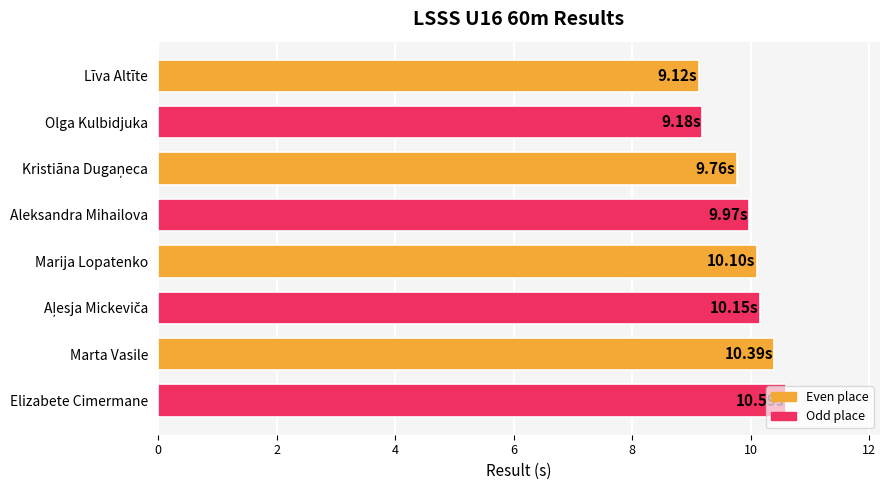

What is the difference between the maximum and minimum values?

1.5